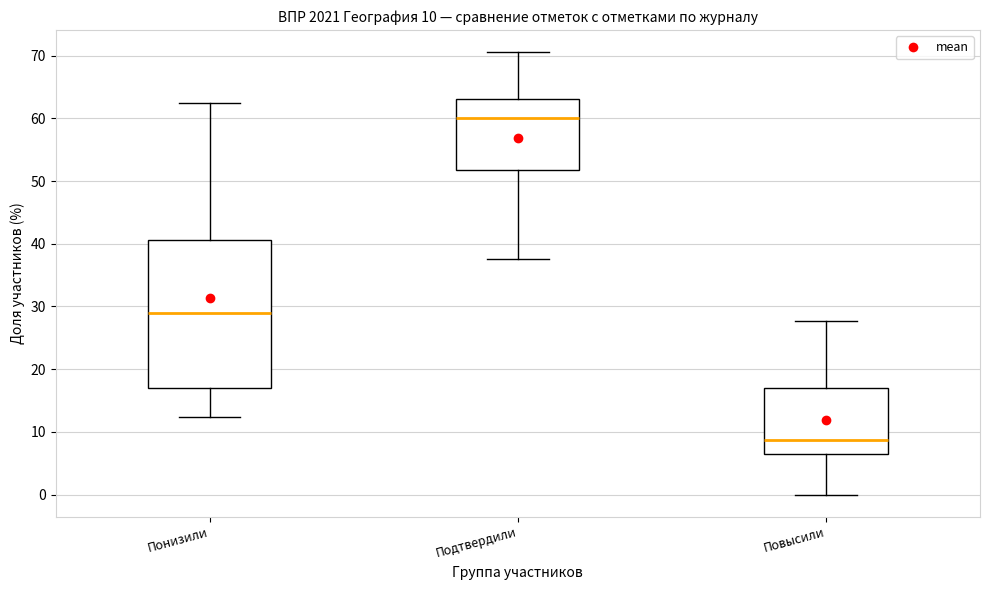

Which box has the highest median line?

Подтвердили